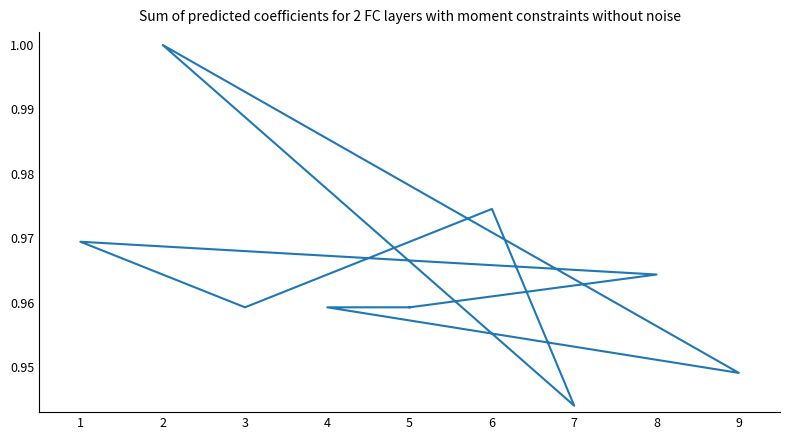

What is the average value?

1.0